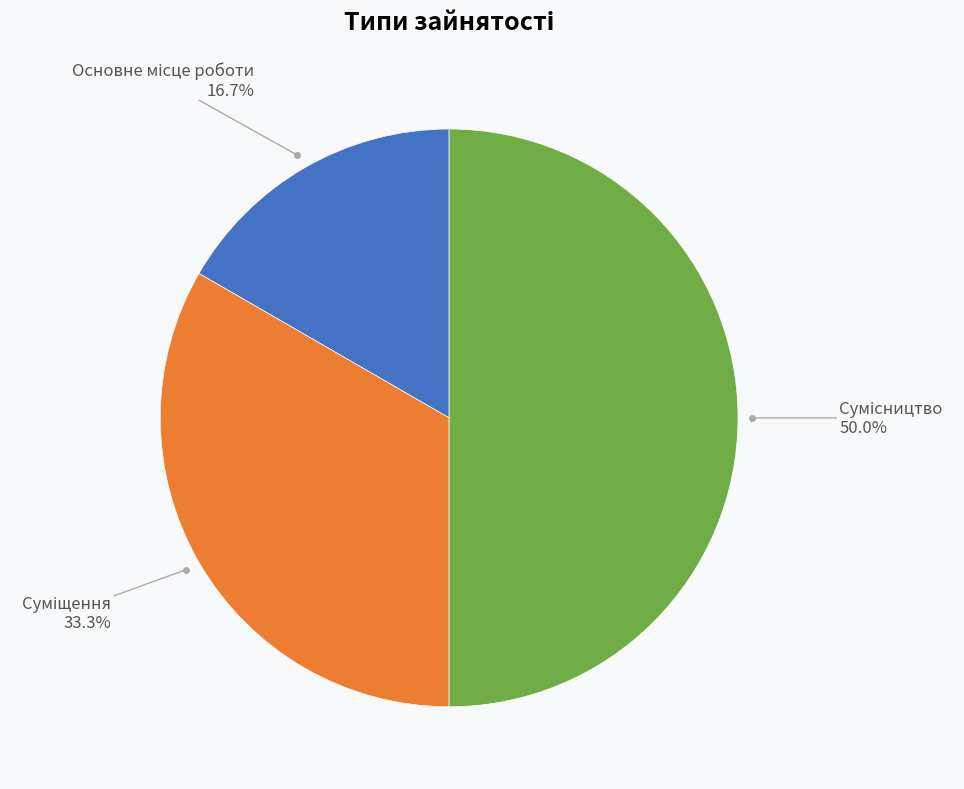

Count the number of slices in the pie.

3